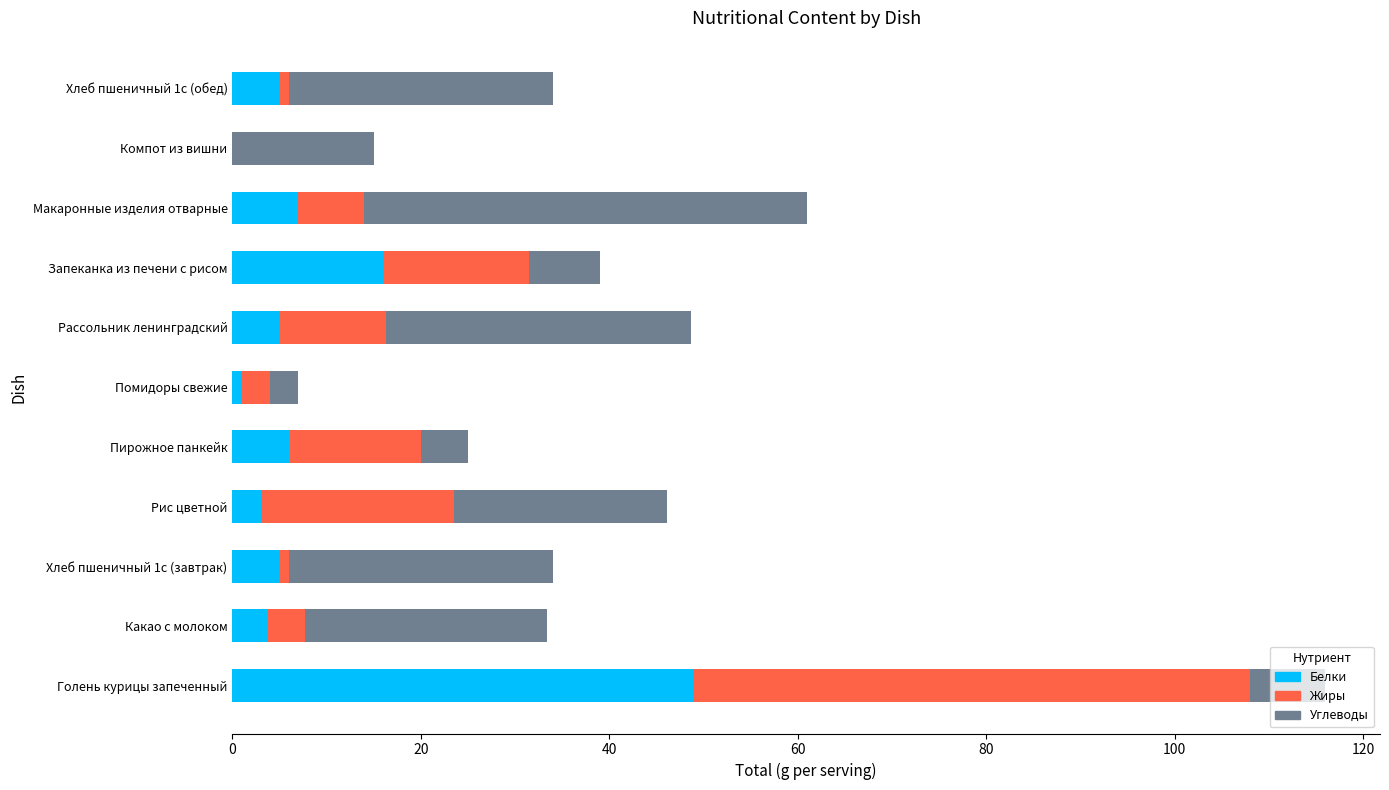

Where is Белки nearest to the value 24?

Запеканка из печени с рисом